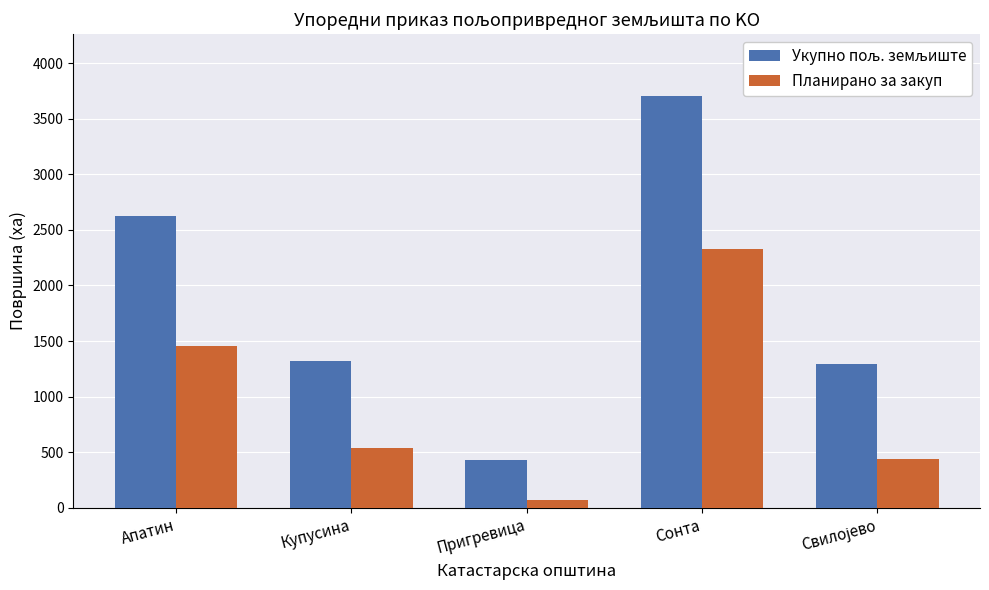

At which label does Планирано за закуп reach its peak?

Сонта